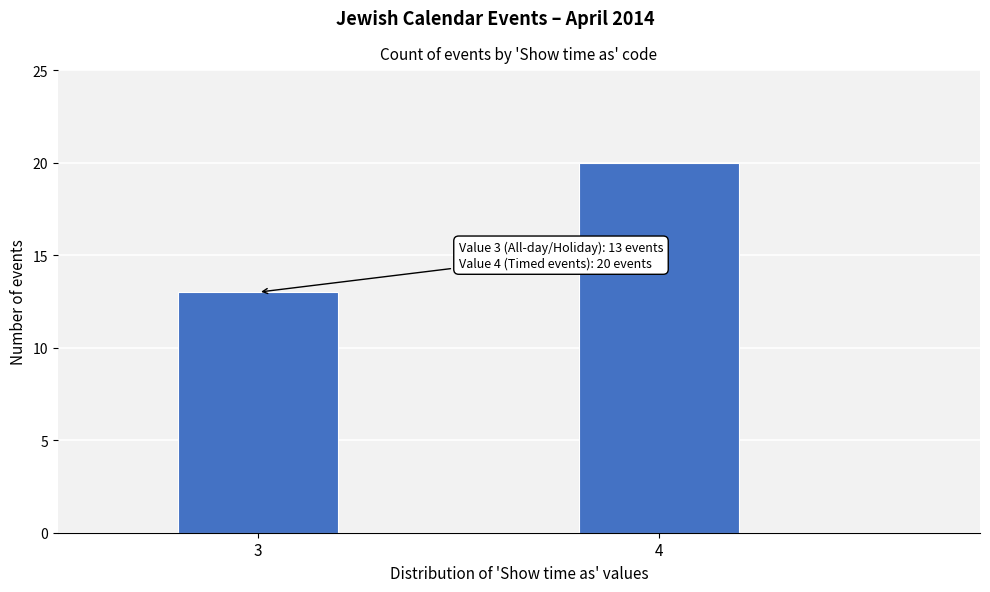

Reading left to right, extract all data points from this chart.

3=13	4=20